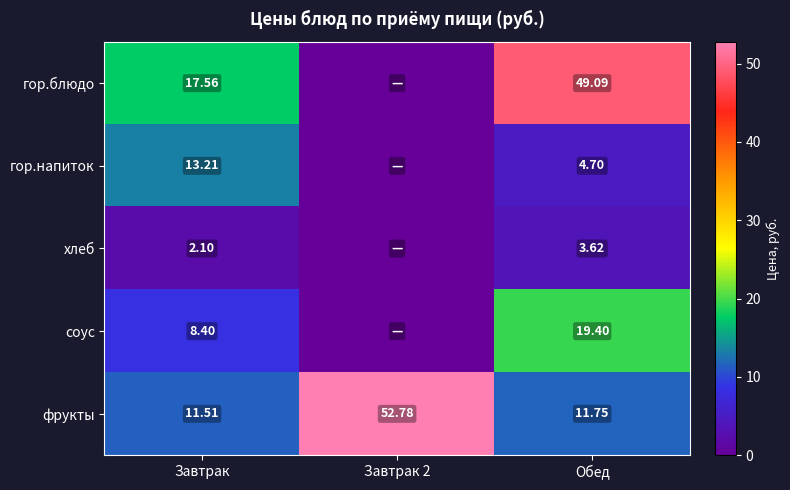

What is the total value across all series at Обед?

88.6